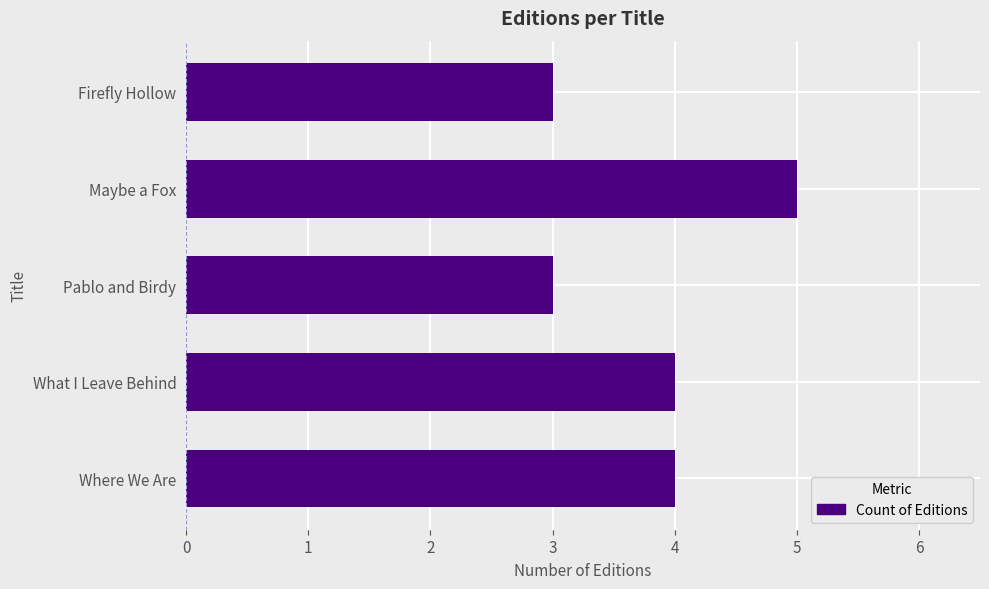

True or false: the data shows 5 at Maybe a Fox.

True